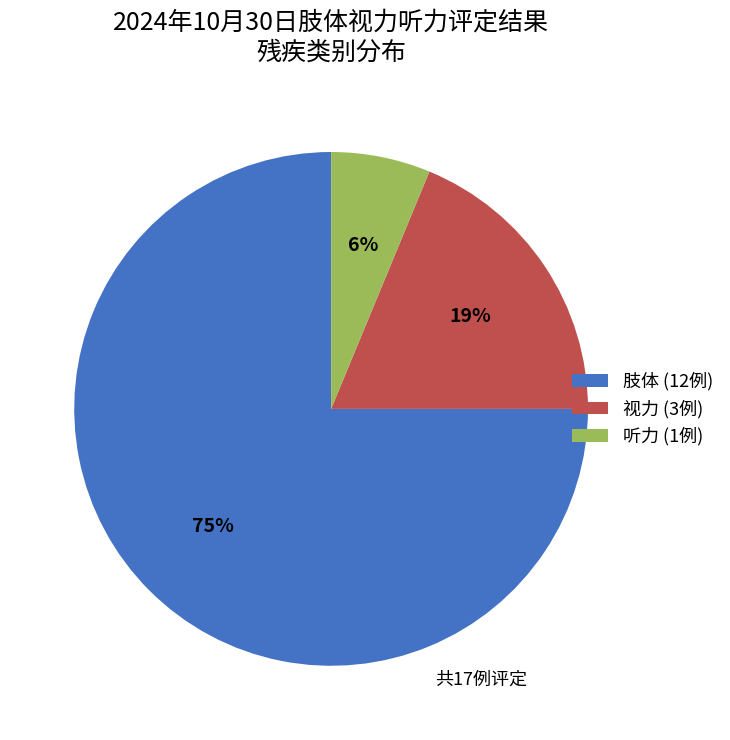

What is the majority slice?

肢体